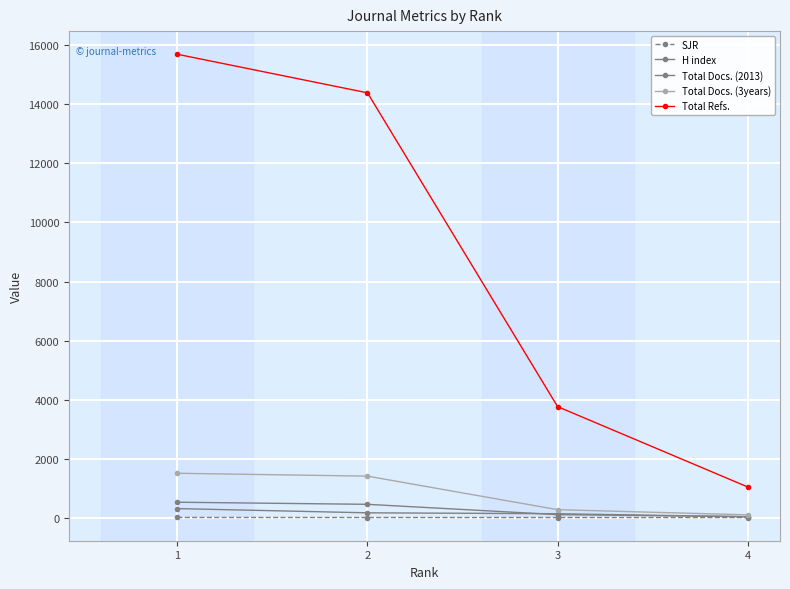

What is the value of the Total Docs. (3years) point at the 2nd from the left?

1404.0